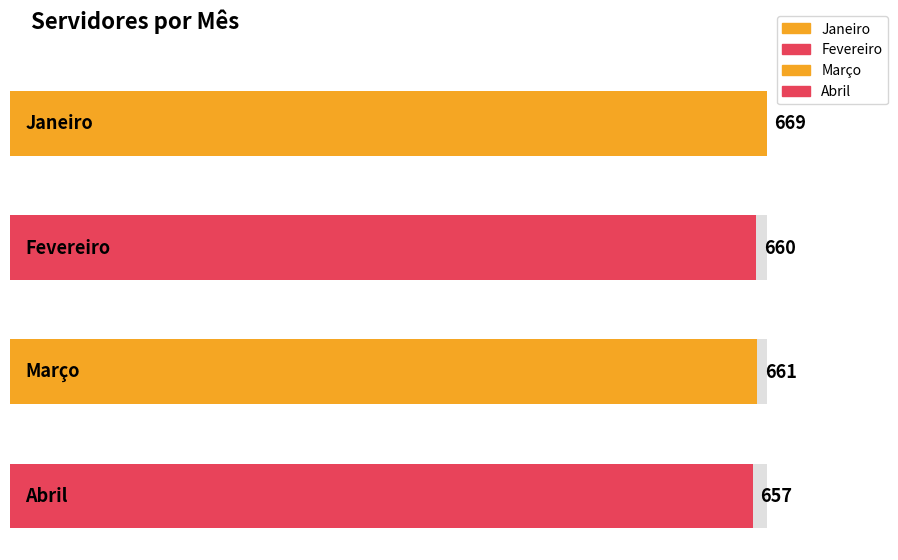

Reading right to left, what are all the values shown in this chart?

Abril=657	Março=661	Fevereiro=660	Janeiro=669